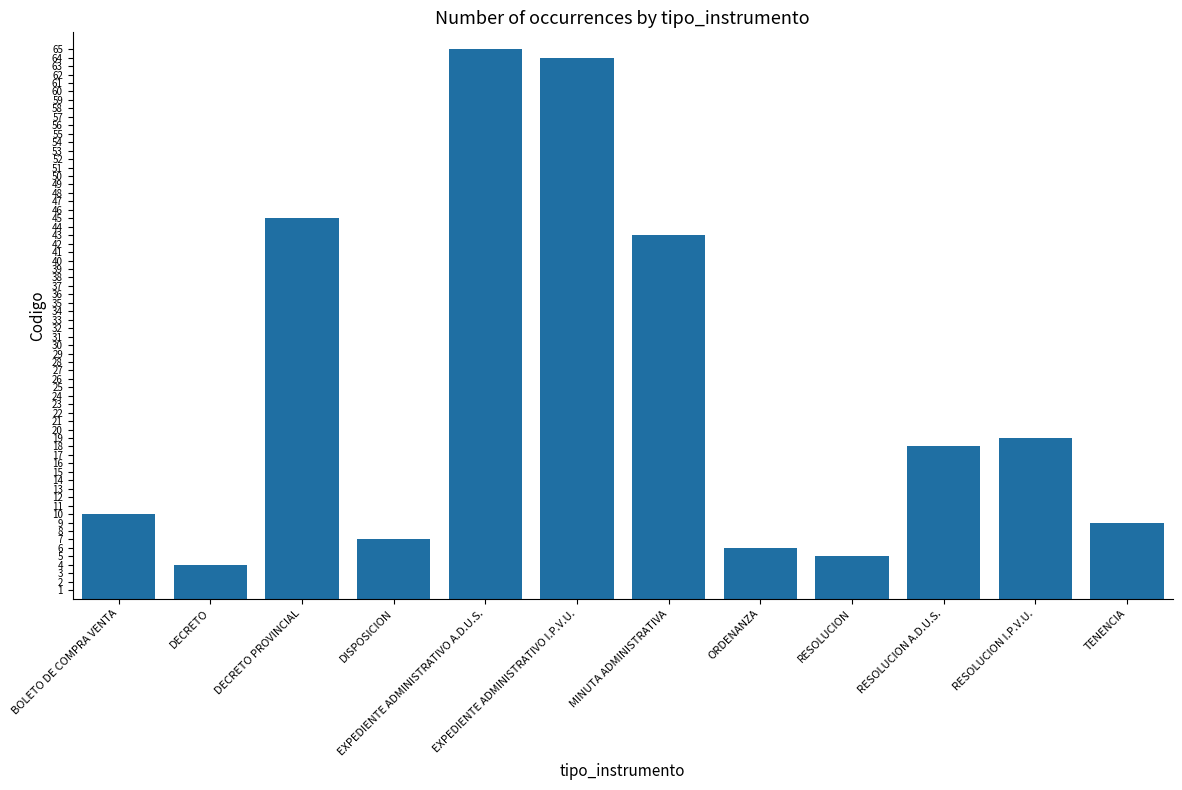

What value does the data have at DISPOSICION, to the nearest 10?

10